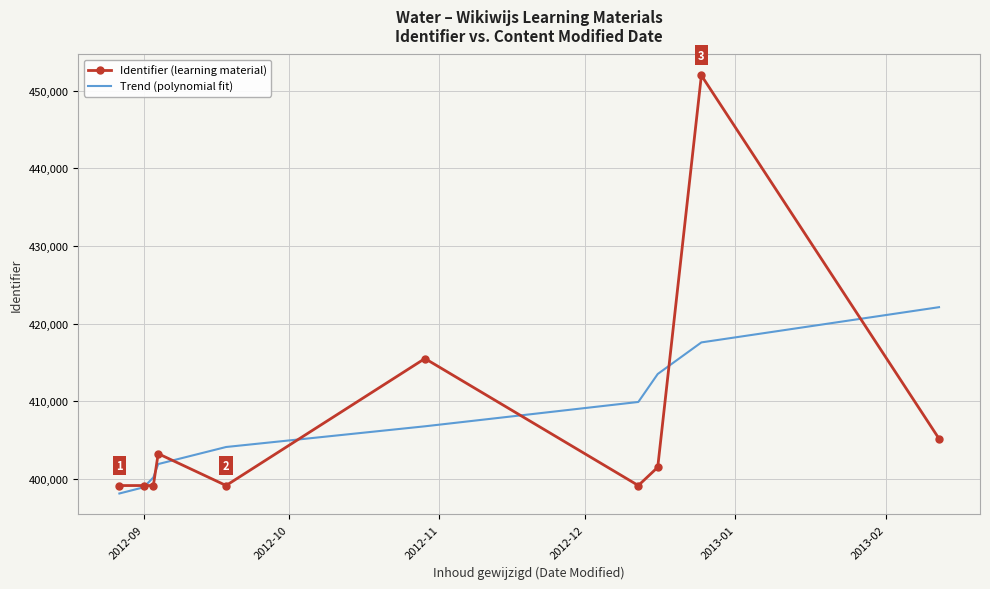

Which series has the largest range (max minus min)?

Identifier (learning material)